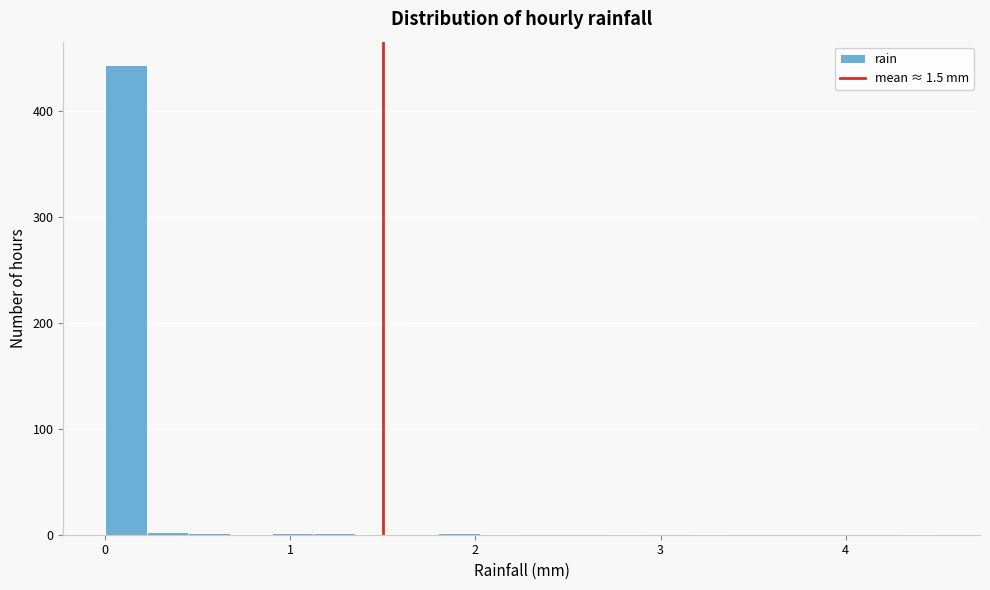

Around what value on the x-axis is the tallest bar? Give the approximate position of its centre, as read against the axis.

0.1